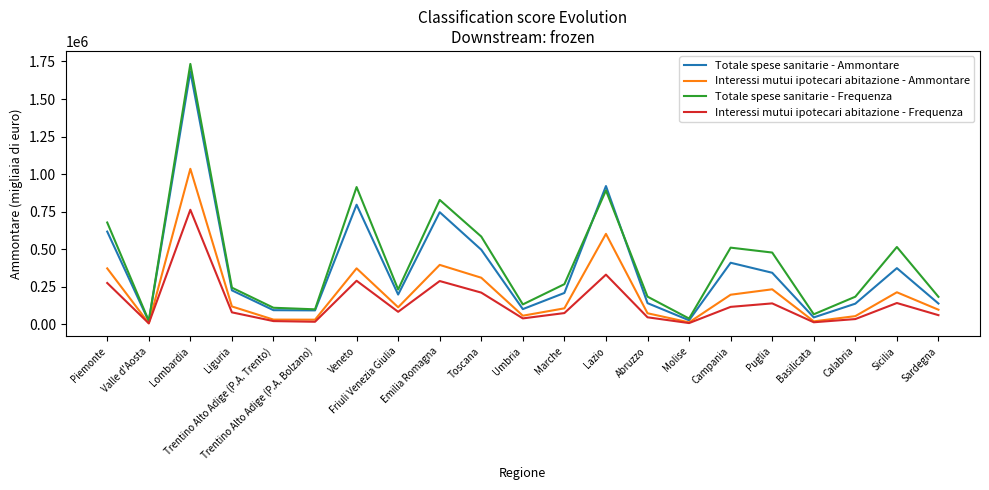

What is the spread (max minus min) of values at Piemonte?

402722